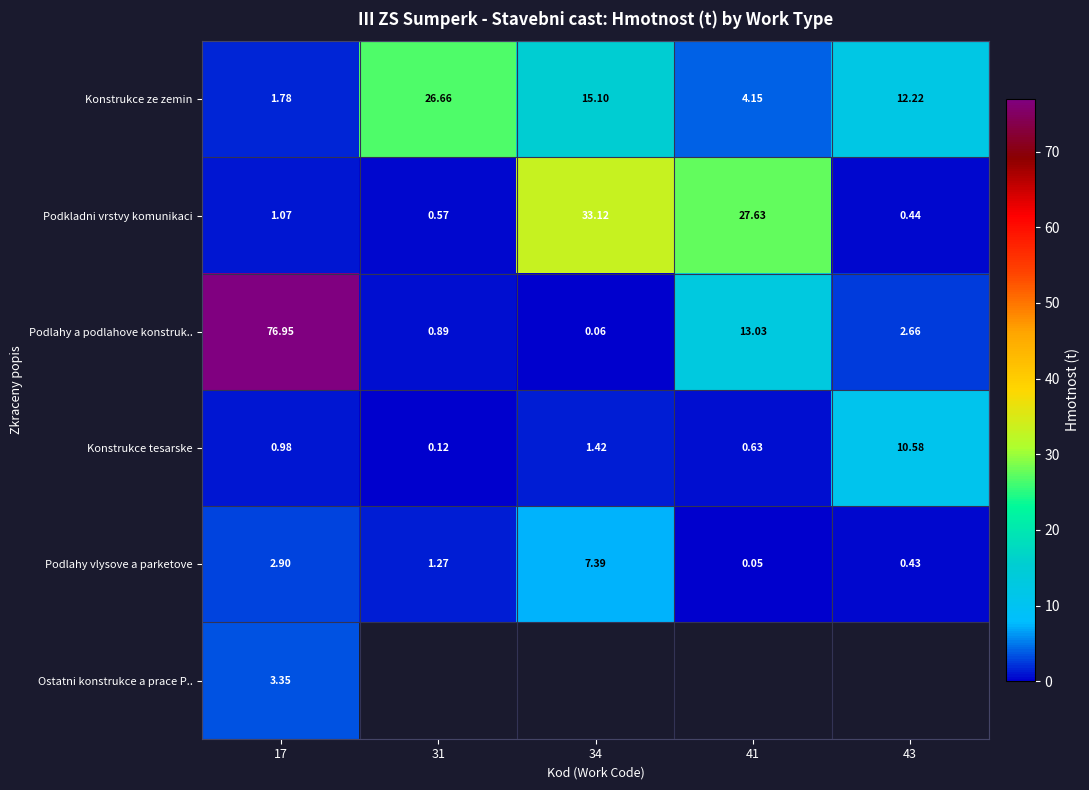

What is the difference between the Podlahy vlysove a parketove values at 31 and 17?

1.6